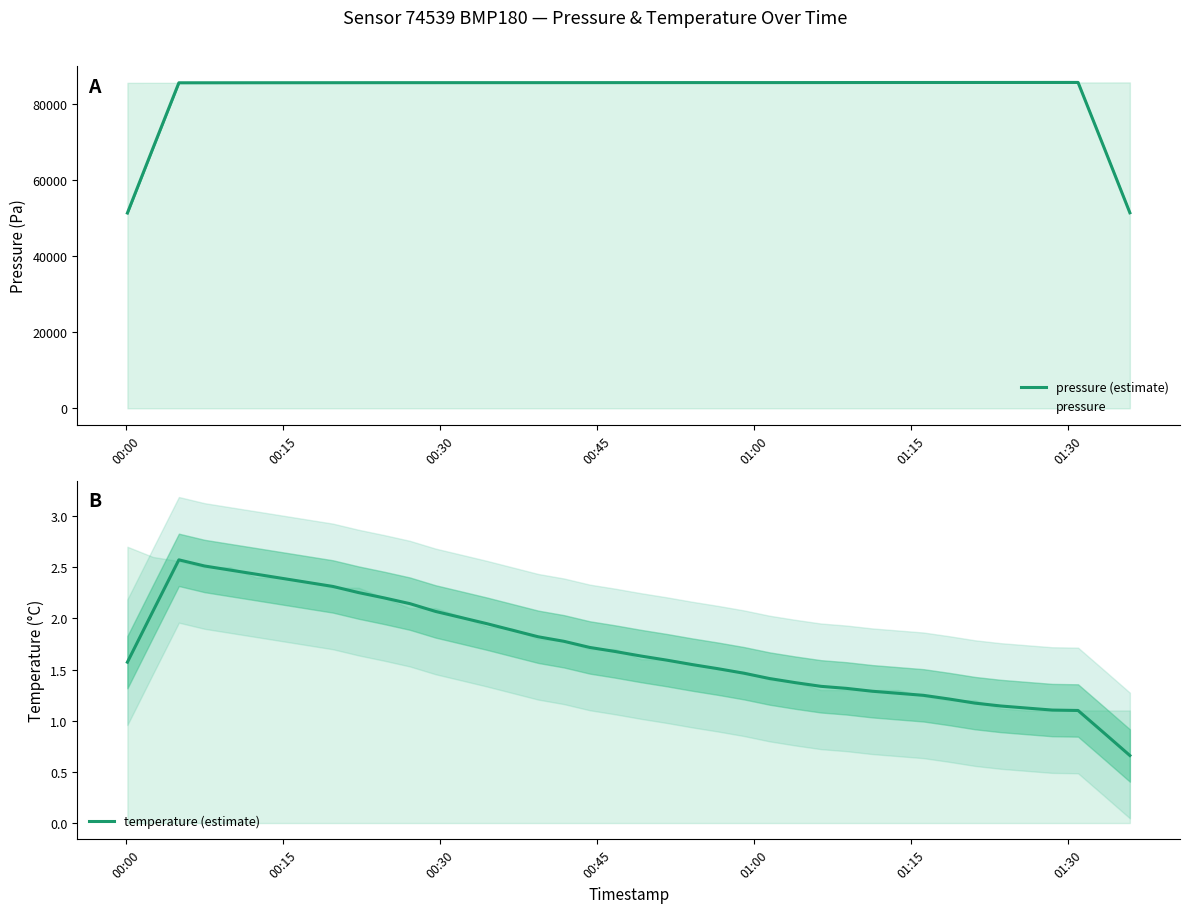

What is the highest value of the pressure (estimate) series?

85757.3